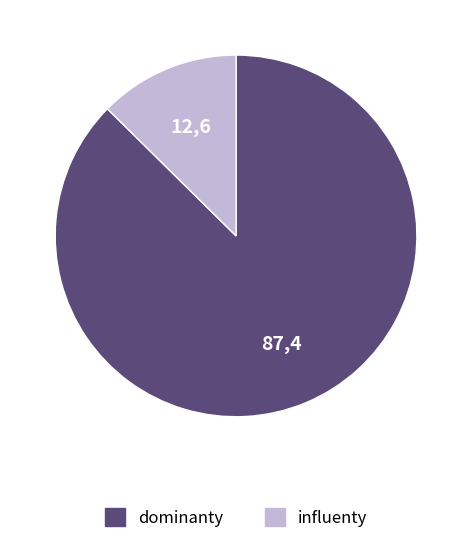

Is there any slice that represents more than half of the pie?

Yes